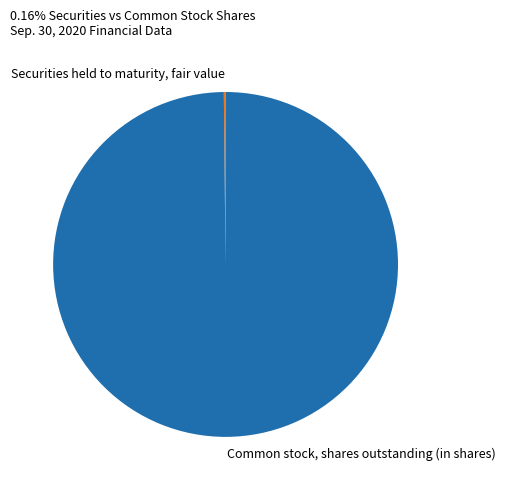

What is the majority slice?

Common stock, shares outstanding (in shares)